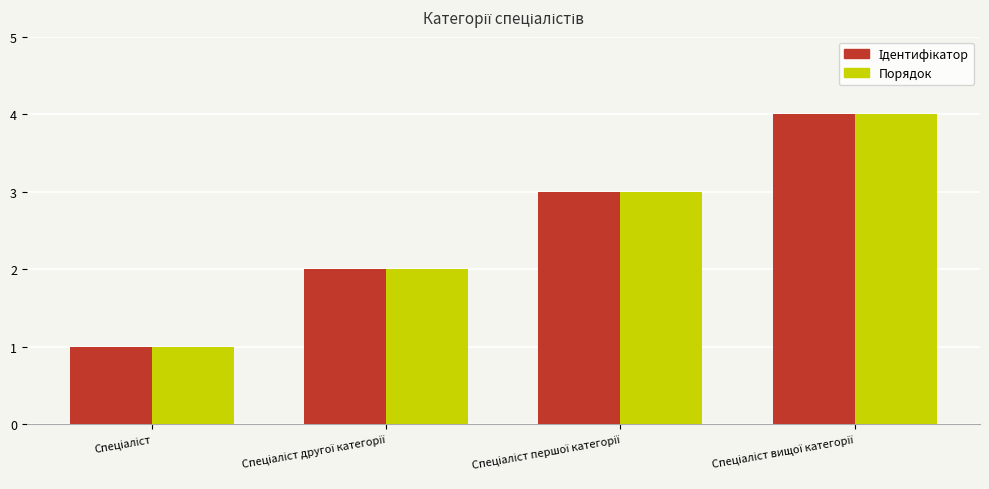

How many distinct data groups are displayed?

2